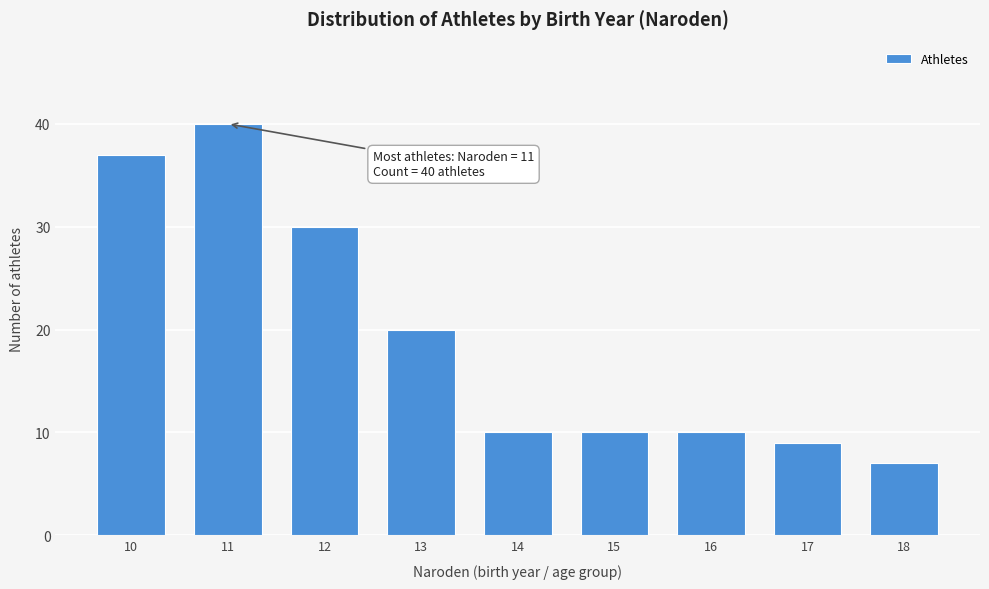

Reading left to right, transcribe all the data shown in this chart.

37	40	30	20	10	10	10	9	7